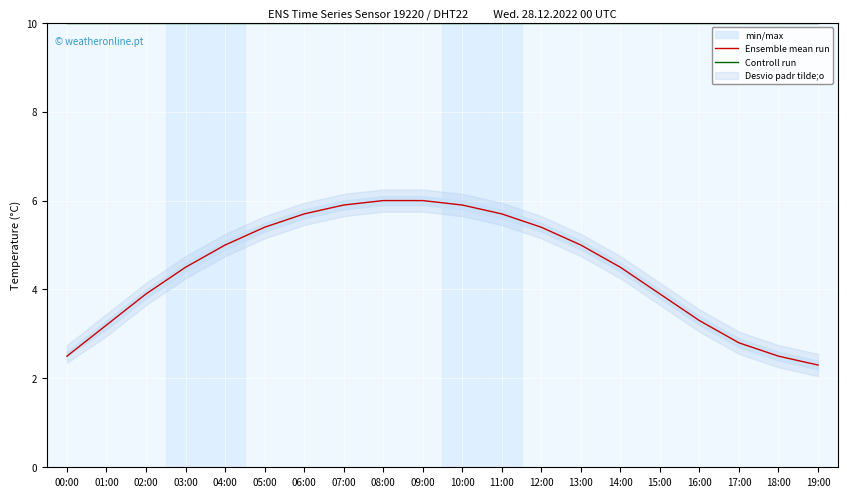

True or false: Ensemble mean run and Controll run intersect in this chart.

False